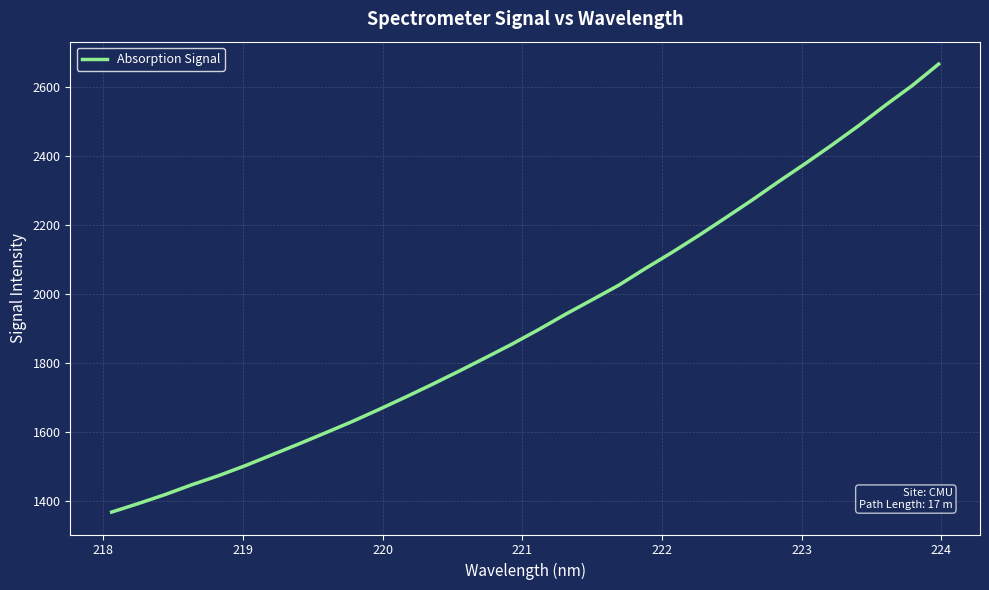

What is the difference between the maximum and minimum values?

1299.5